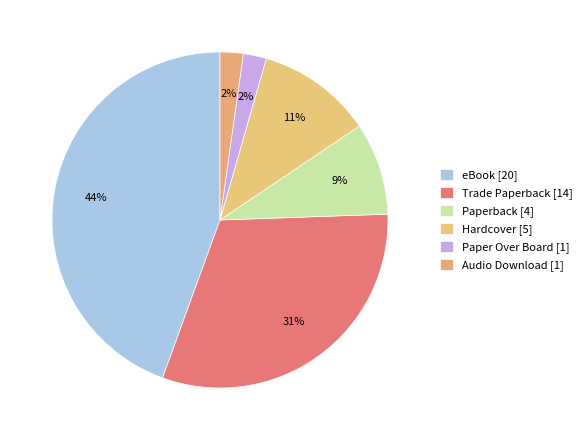

Count the number of slices in the pie.

6